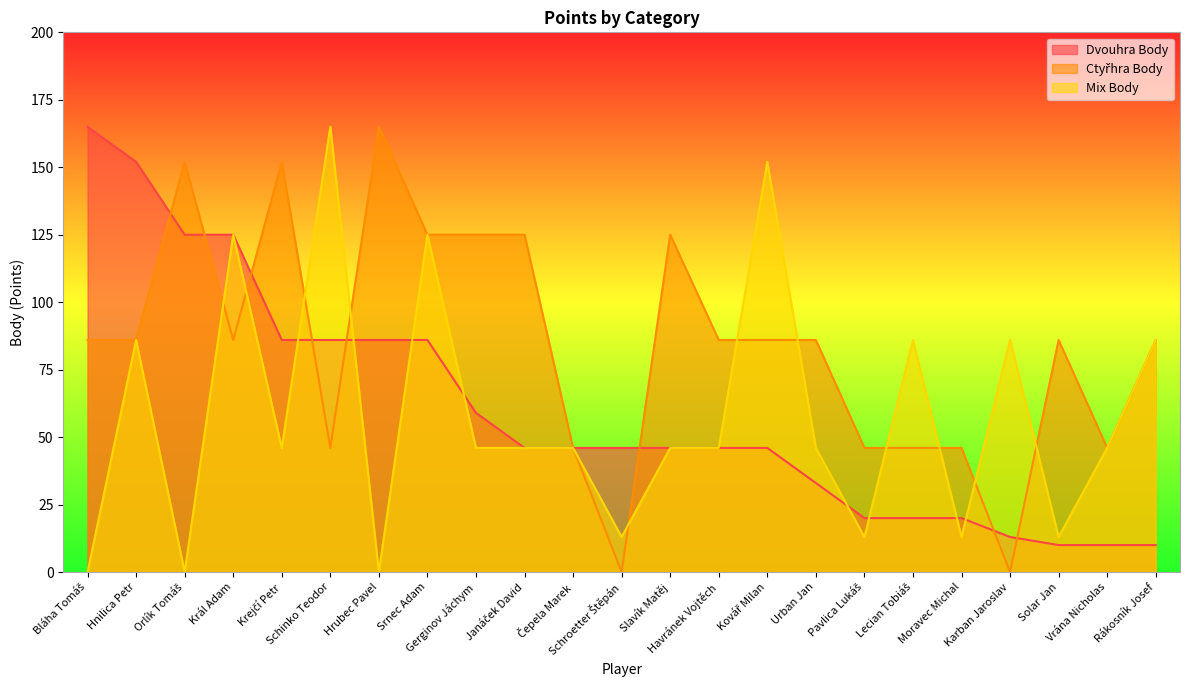

What is the difference between the second highest and second lowest values in the Dvouhra Body series?

142